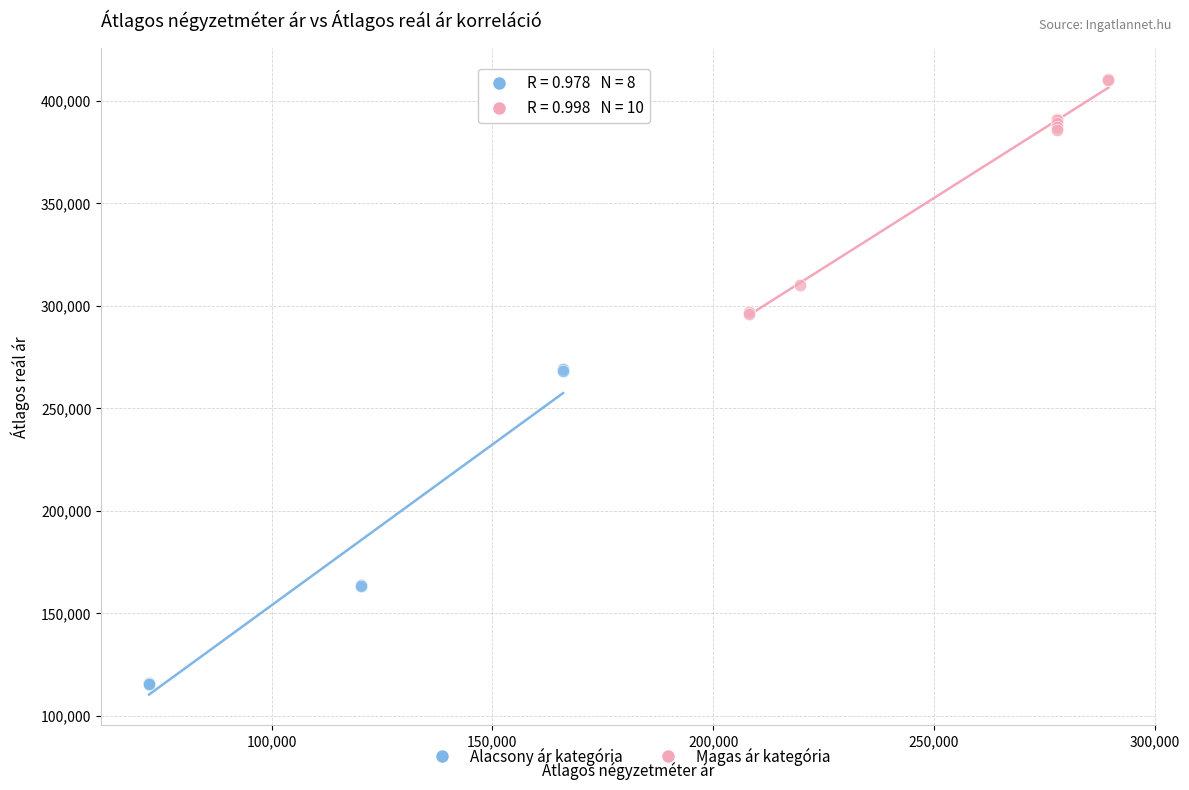

Which series reaches the minimum Y coordinate?

Alacsony ár kategória